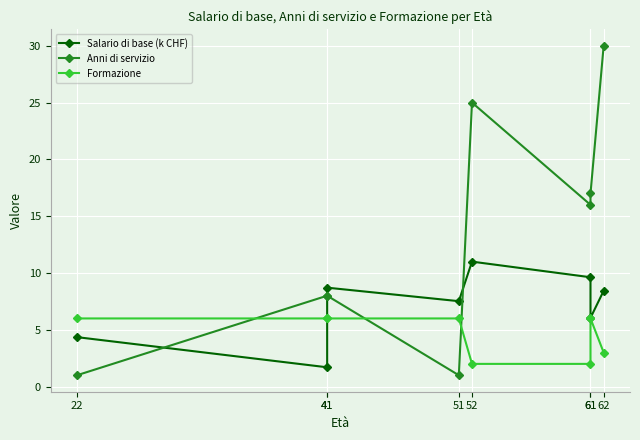

Rank the series by their maximum value, from highest to lowest.

Anni di servizio, Salario di base (k CHF), Formazione